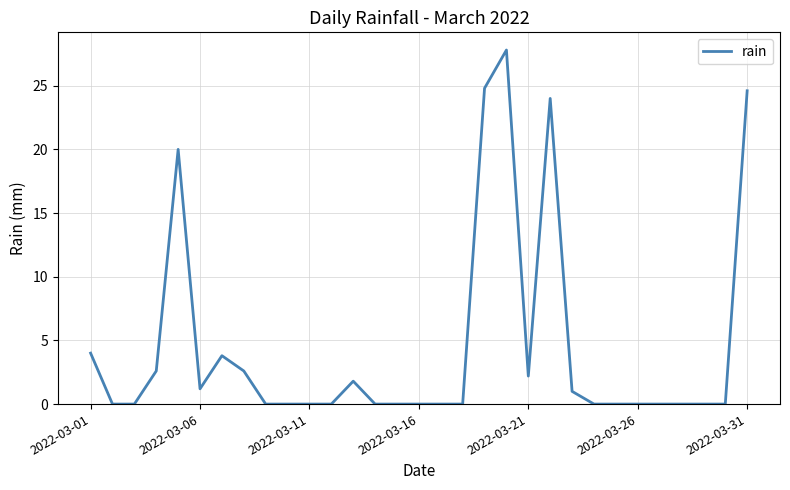

What is the greatest value displayed?

27.8